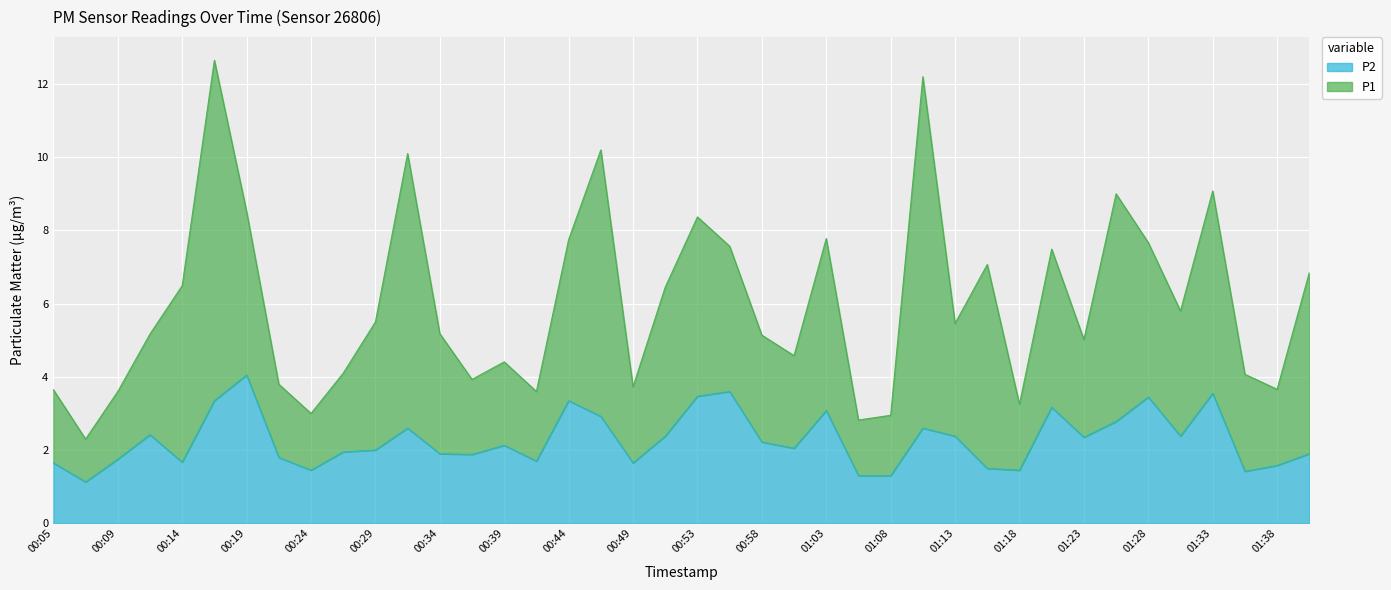

Rank the categories by value from lowest to highest.

00:07, 01:06, 01:08, 01:35, 00:24, 01:18, 01:16, 01:38, 00:05, 00:49, 00:14, 00:41, 00:09, 00:22, 00:36, 00:34, 01:40, 00:27, 00:29, 01:01, 00:39, 00:58, 01:23, 00:51, 01:13, 01:30, 00:12, 00:31, 01:11, 01:25, 00:46, 01:03, 01:20, 00:17, 00:44, 01:28, 00:53, 01:33, 00:56, 00:19